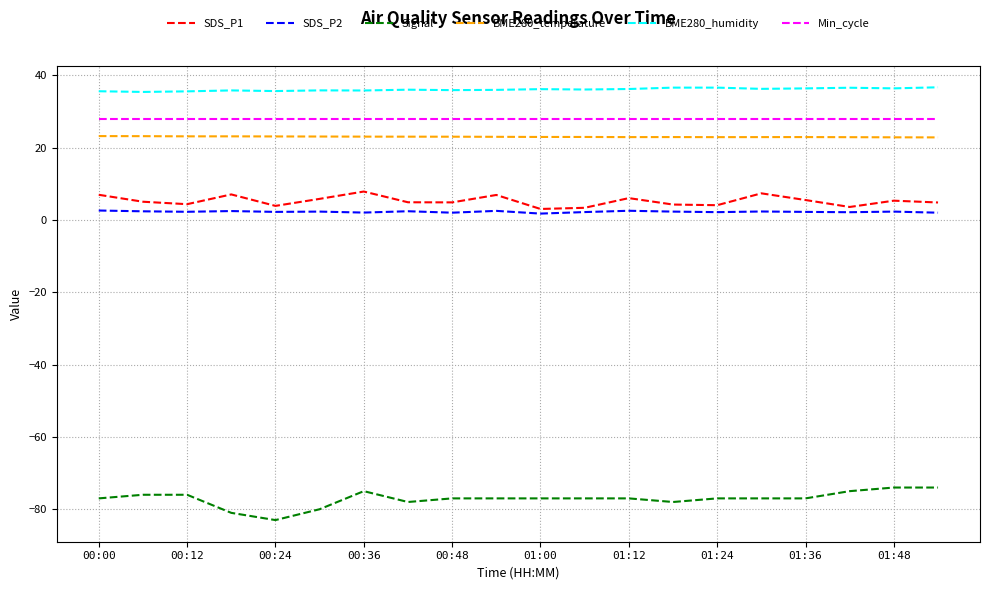

List the series in order of their peak value, highest first.

BME280_humidity, Min_cycle, BME280_temperature, SDS_P1, SDS_P2, Signal